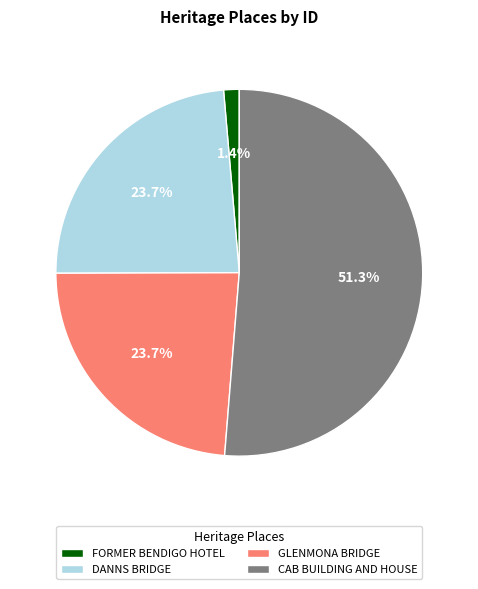

What percentage is the DANNS BRIDGE slice, to the nearest percent?

24%